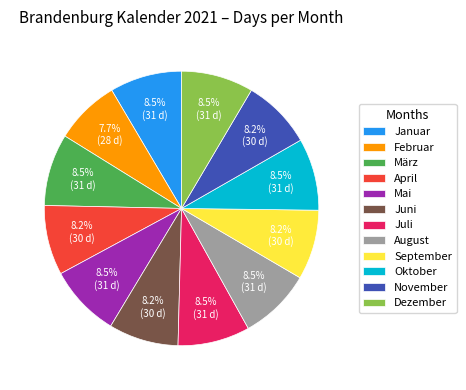

To the nearest percent, what percentage of the pie is November?

8%